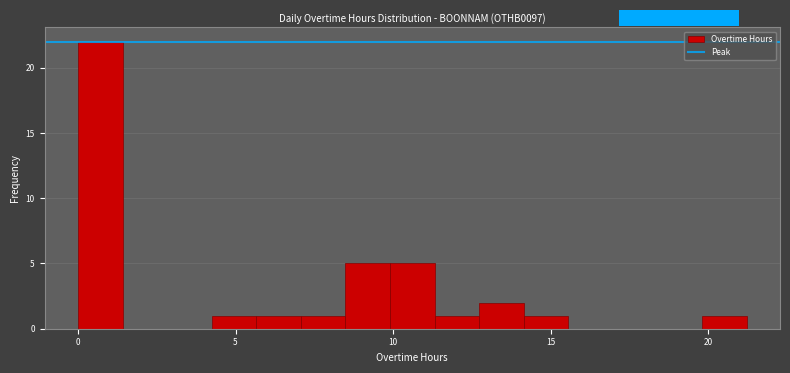

Around what value on the x-axis is the tallest bar? Give the approximate position of its centre, as read against the axis.

0.5